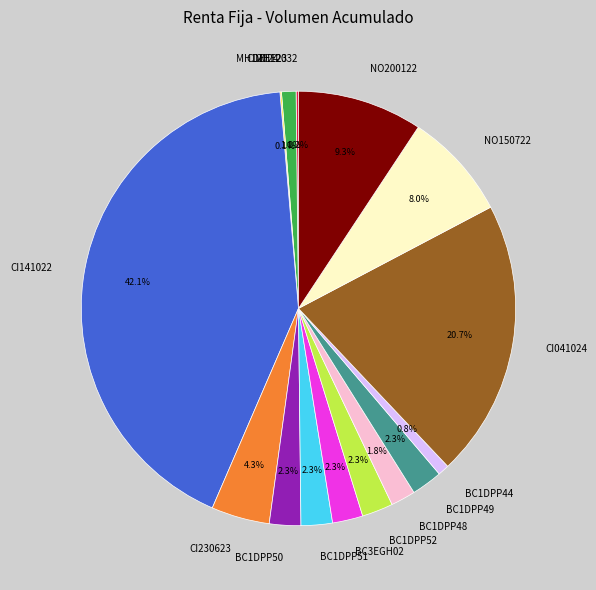

Between BC1DPP52 and NO200122, which is larger?

NO200122